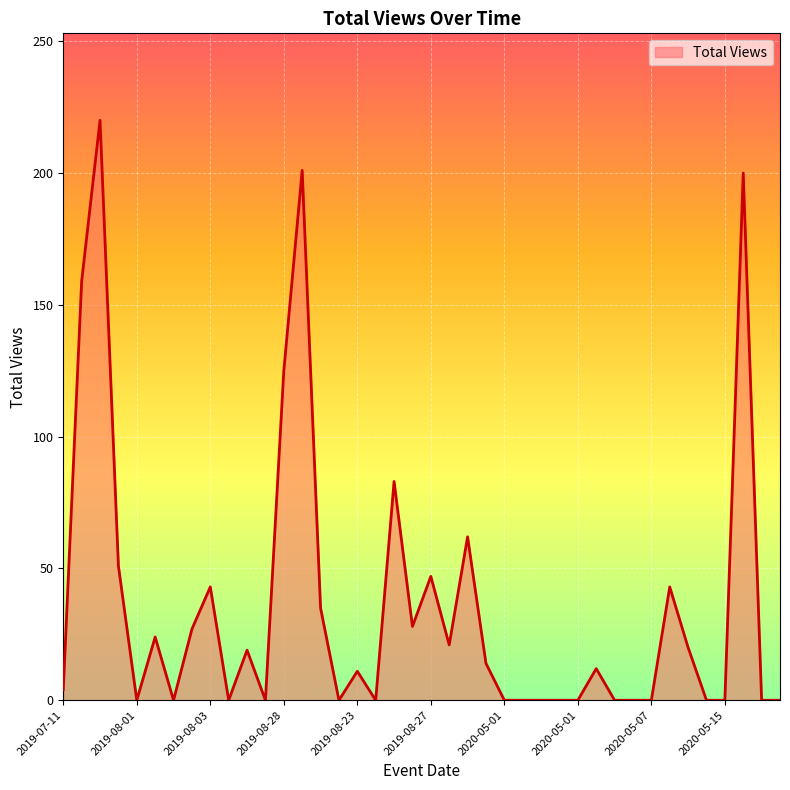

What is the greatest value displayed?

220